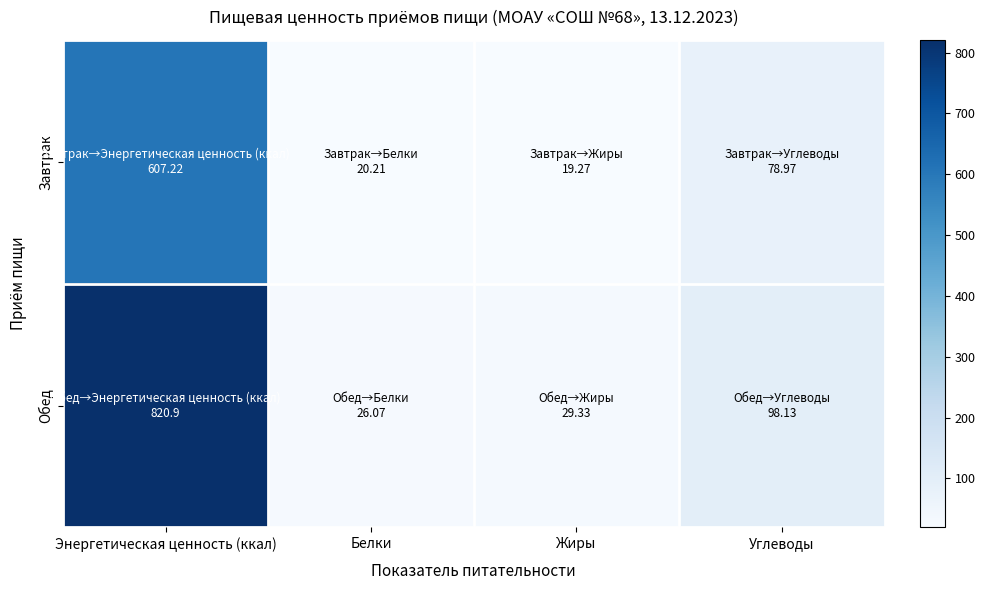

Reading left to right, extract all data points from this chart.

Завтрак: Энергетическая ценность (ккал)=607.2	Белки=20.2	Жиры=19.3	Углеводы=79.0
Обед: Энергетическая ценность (ккал)=820.9	Белки=26.1	Жиры=29.3	Углеводы=98.1